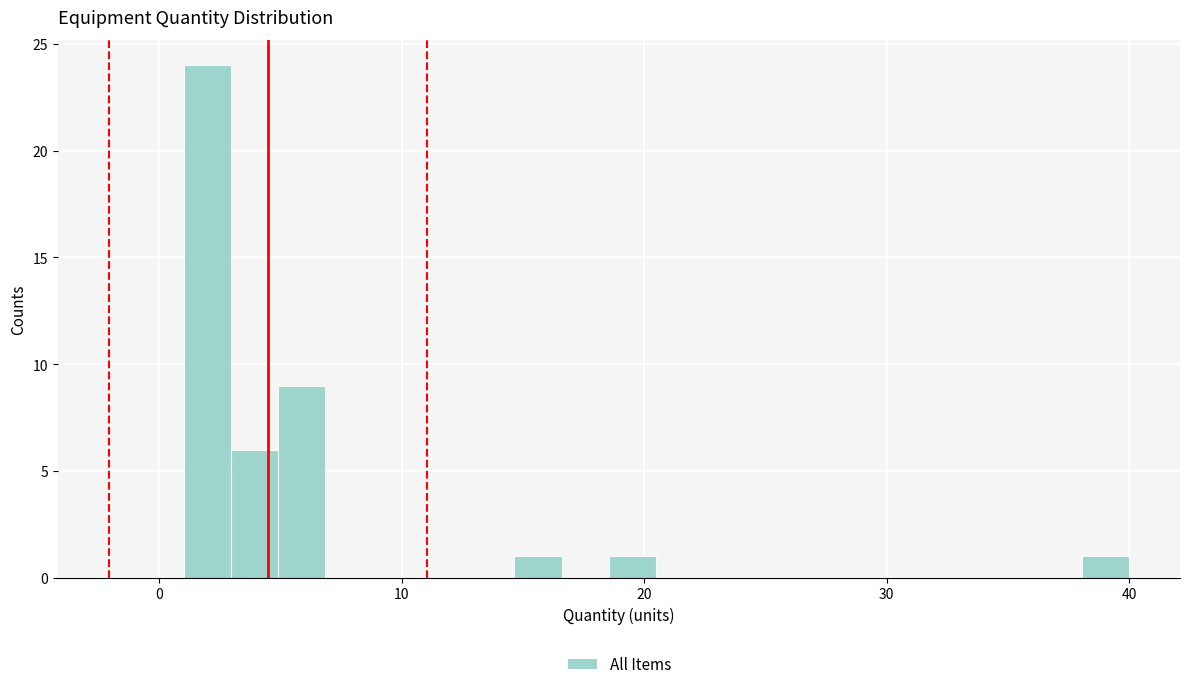

Around what value on the x-axis is the tallest bar? Give the approximate position of its centre, as read against the axis.

2